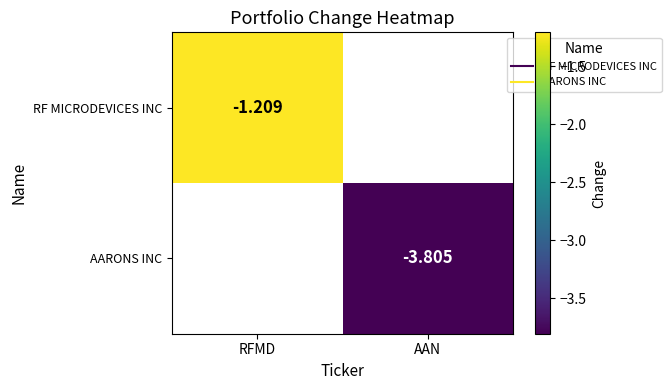

At AAN, list the series in order from largest to smallest.

RF MICRODEVICES INC, AARONS INC